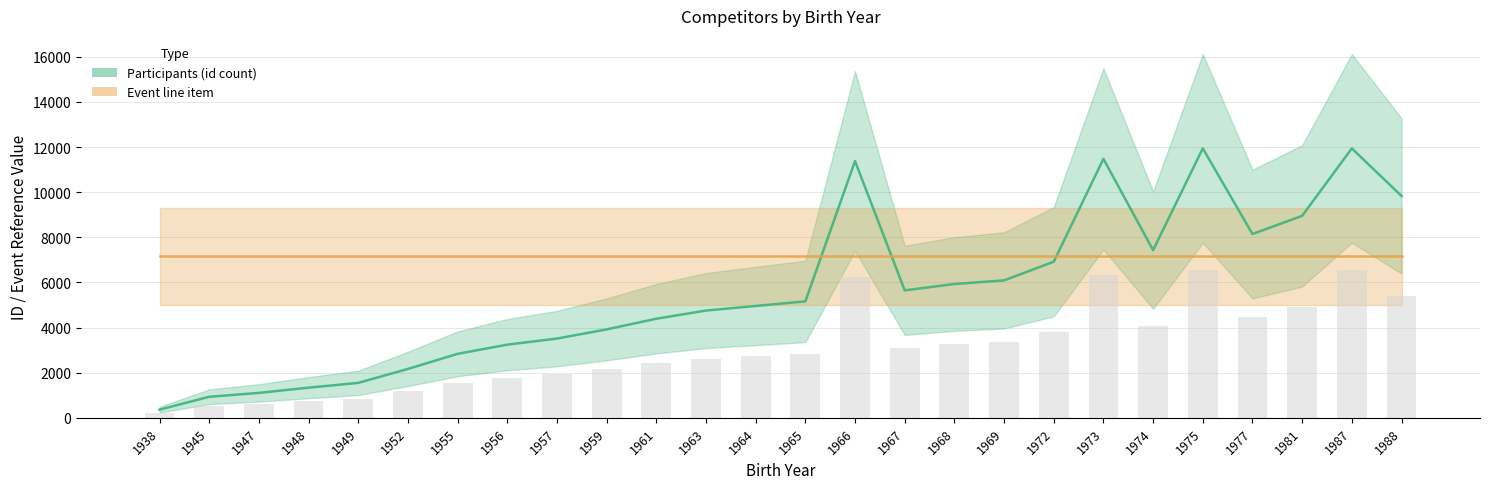

Reading right to left, list all the values displayed in this chart.

9835	11944	8953	8148	11943	7432	11479	6920	6092	5932	5650	11382	5162	4958	4755	4393	3920	3513	3243	2836	2168	1548	1337	1105	932	363